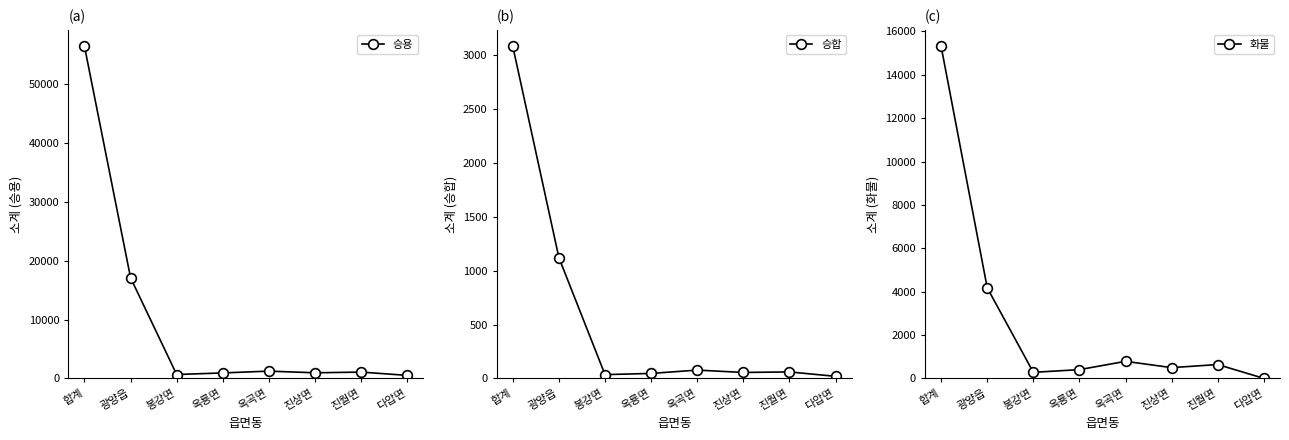

Is it true that 화물 equals 6631 at 광양읍?

False